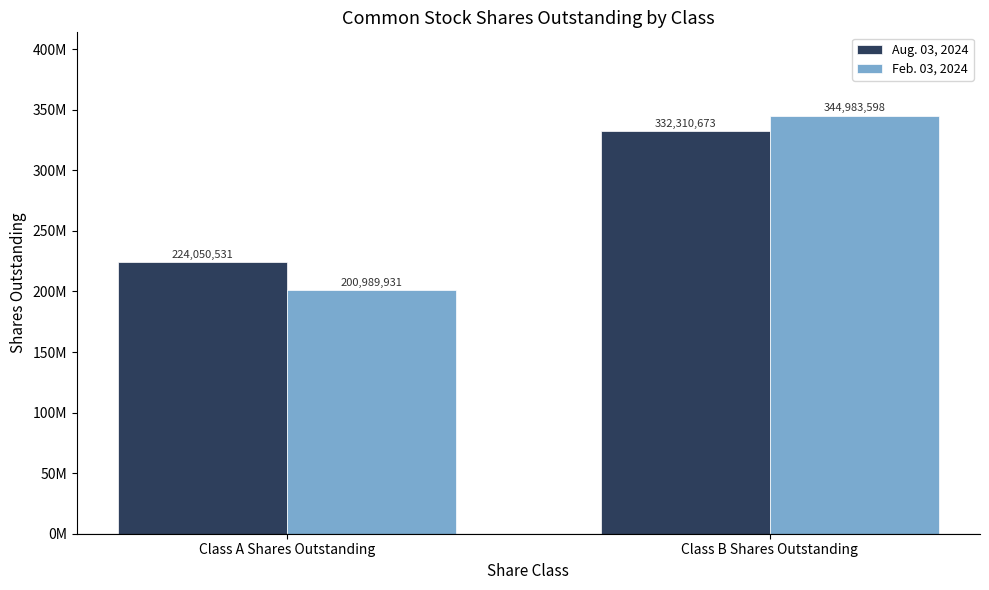

What is the sum of all Aug. 03, 2024 values?

556361204